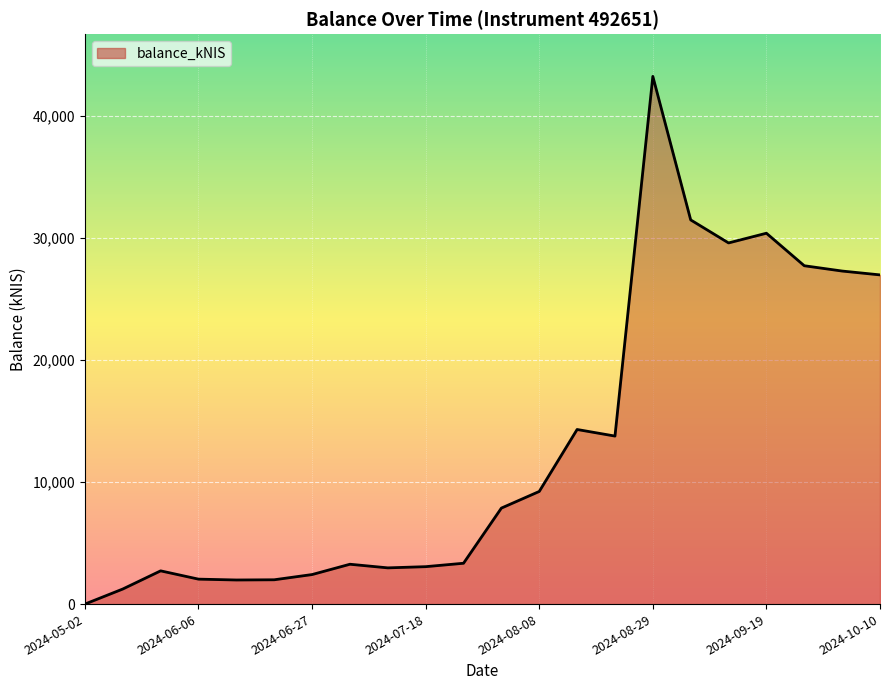

What is the maximum value shown in the chart?

43221.7